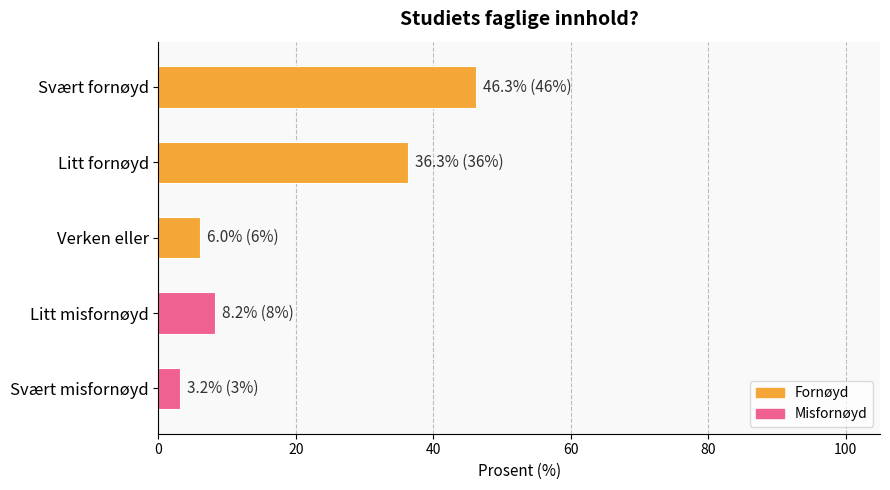

The chart shows a value of 46.3 at Svært fornøyd. True or false?

True